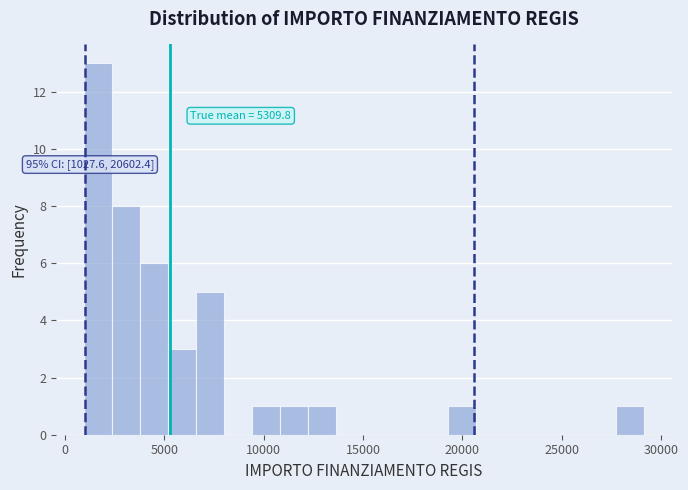

Read against the x-axis, roughly where is the centre of the tallest bar?

1500